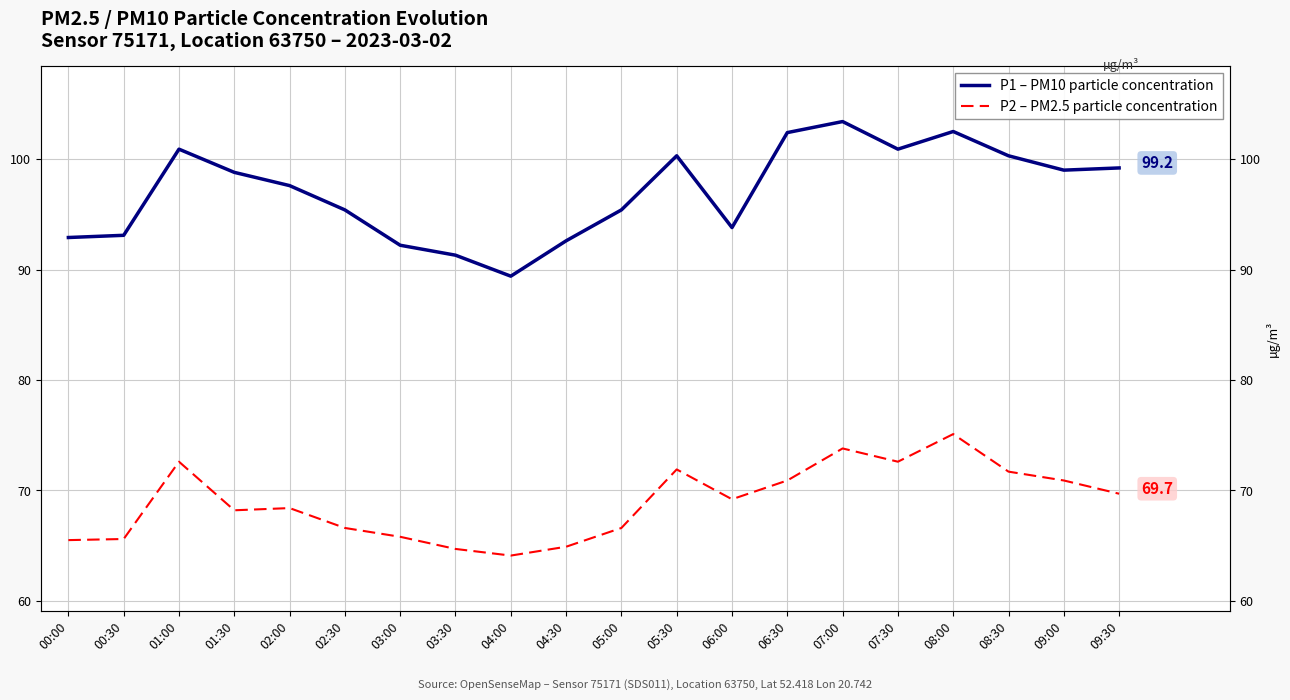

What is the sum of all P1 – PM10 particle concentration values?

1941.4